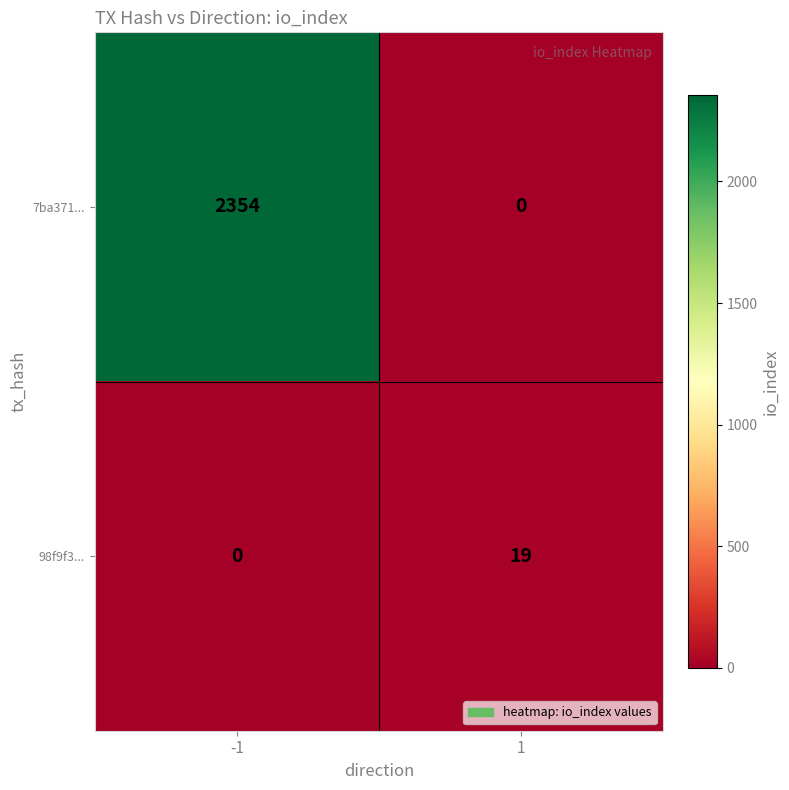

Between -1 and 1, which series saw the biggest shift?

7ba371...